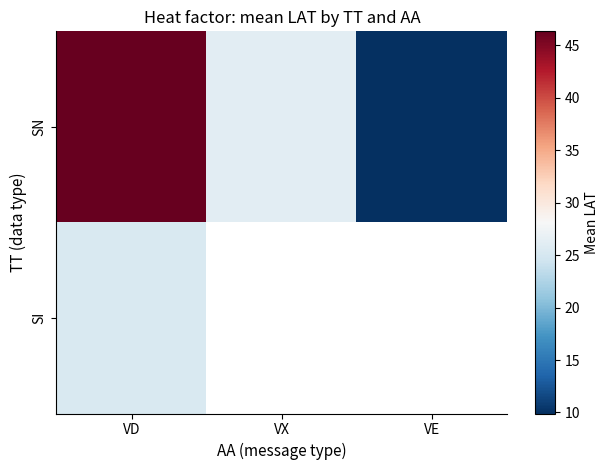

Where is SI nearest to the value 25?

VD